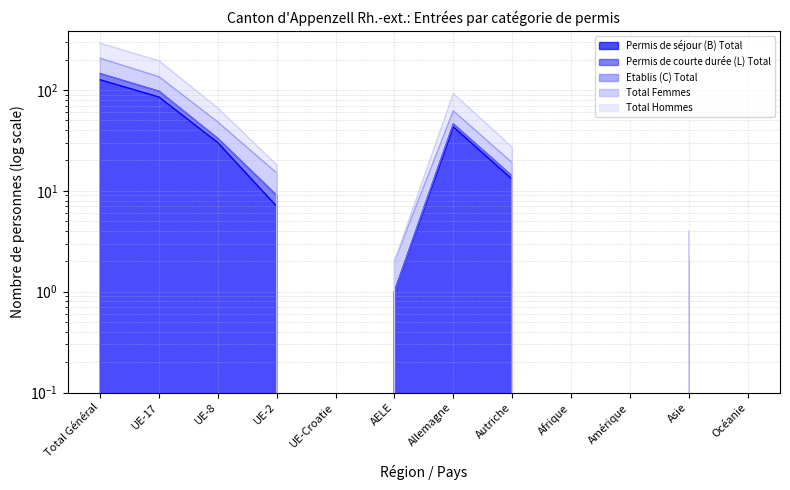

At which label does Permis de courte durée (L) Total reach its peak?

Total Général